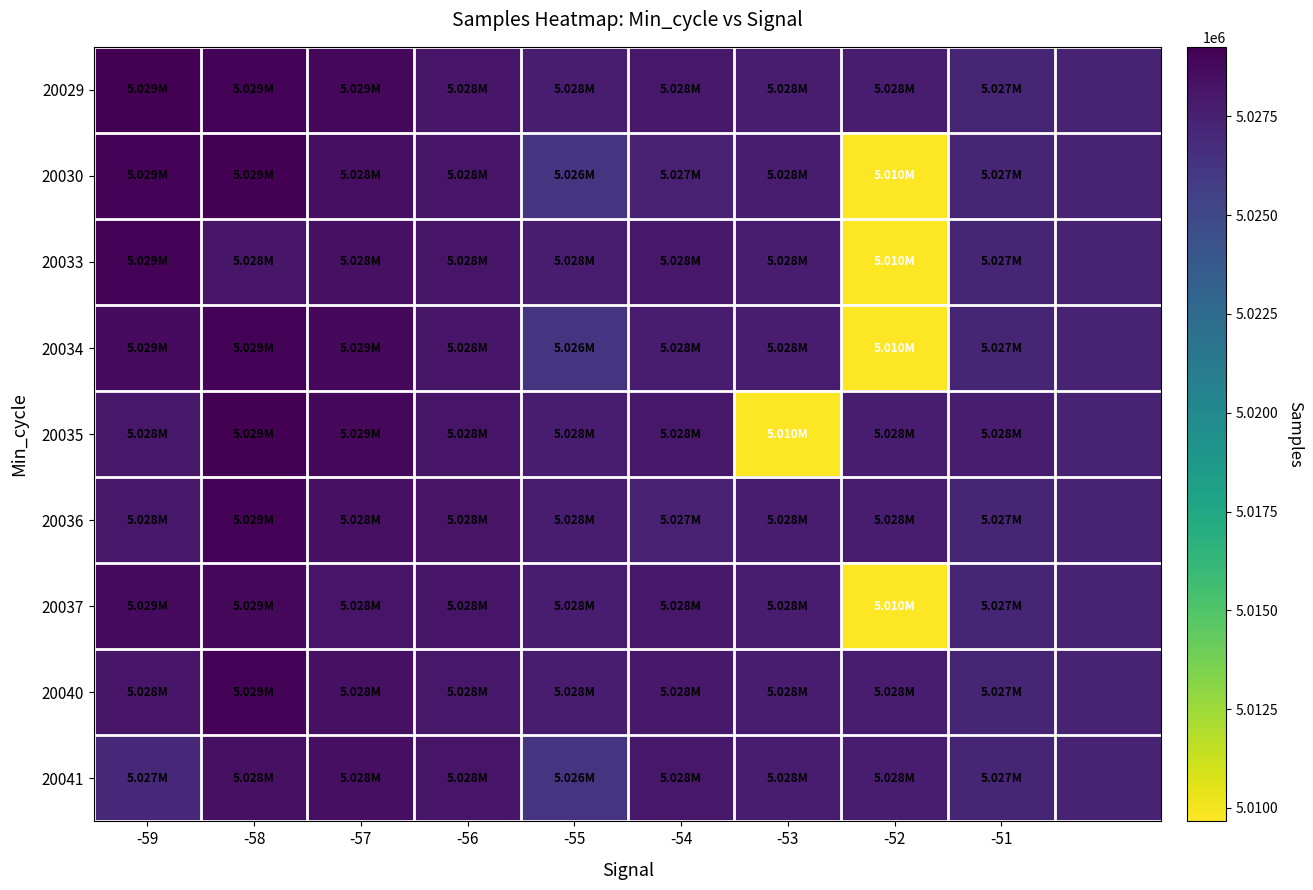

List the series in order of their peak value, highest first.

20030, 20029, 20035, 20034, 20040, 20033, 20036, 20037, 20041